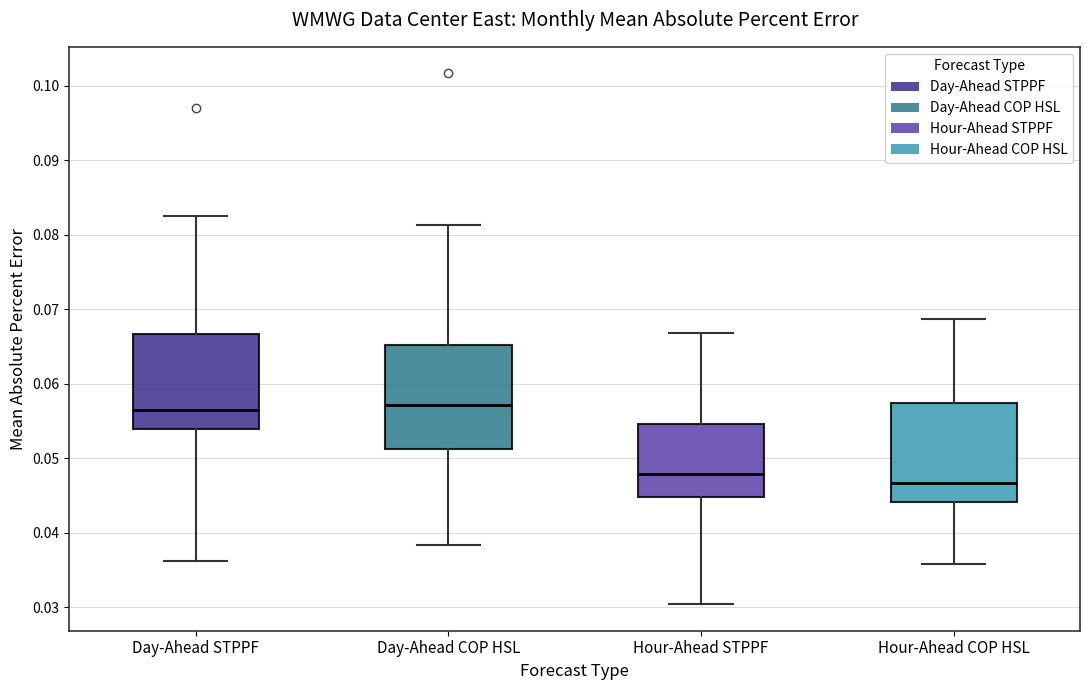

Where does the upper whisker of the box for Hour-Ahead COP HSL end on the y-axis? The values are not printed on the chart, so give them approximately, as read against the axis.

0.069